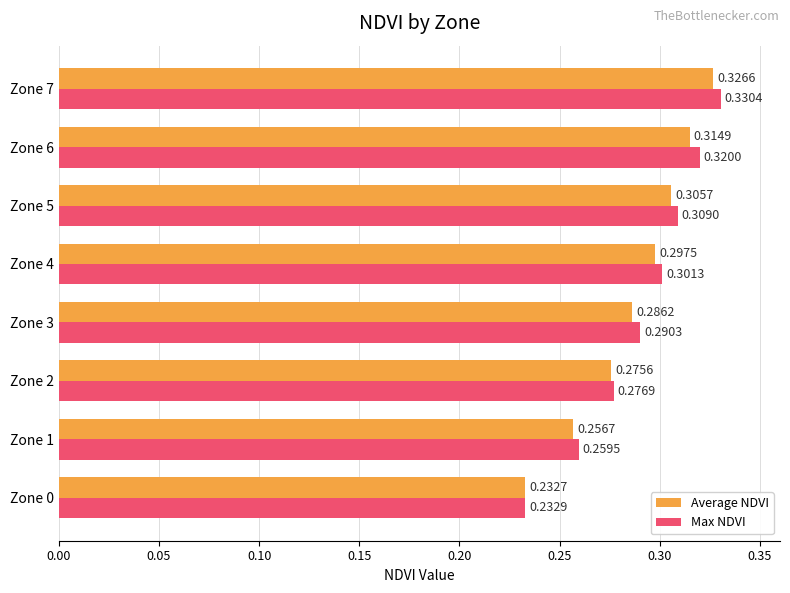

At Zone 2, list the series in order from largest to smallest.

Max NDVI, Average NDVI